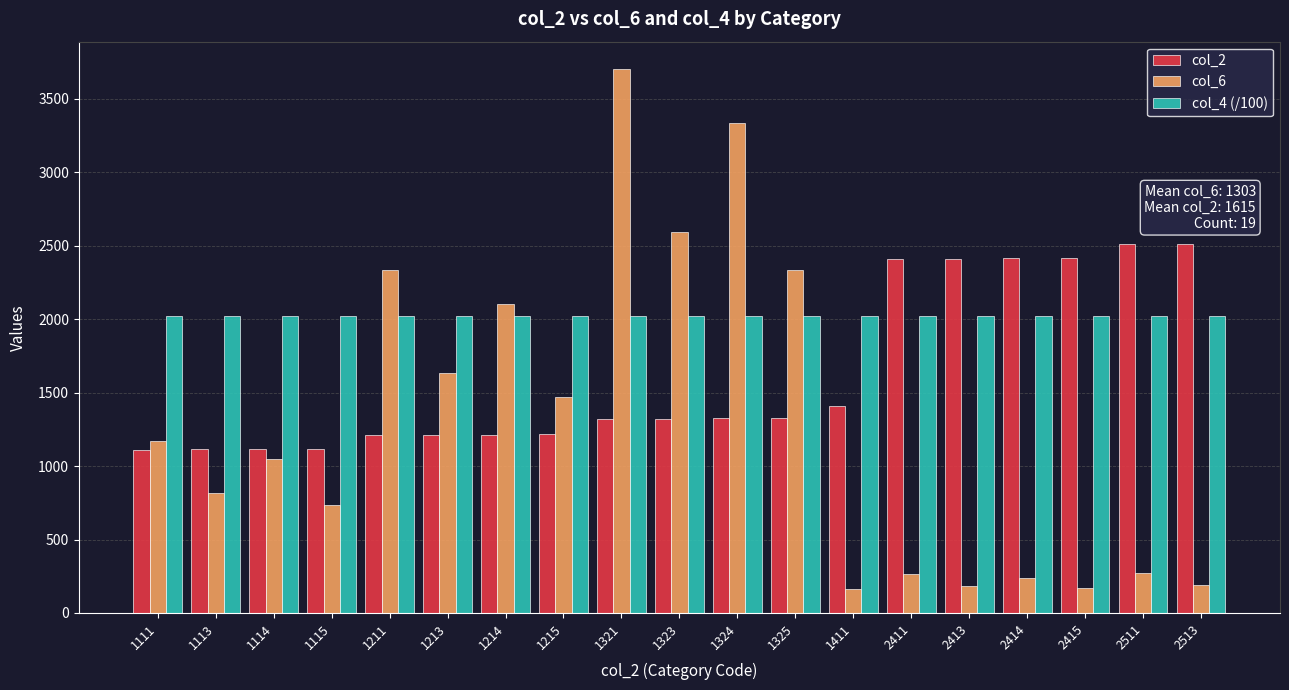

What is the total value across all series at 2413?

4618.0